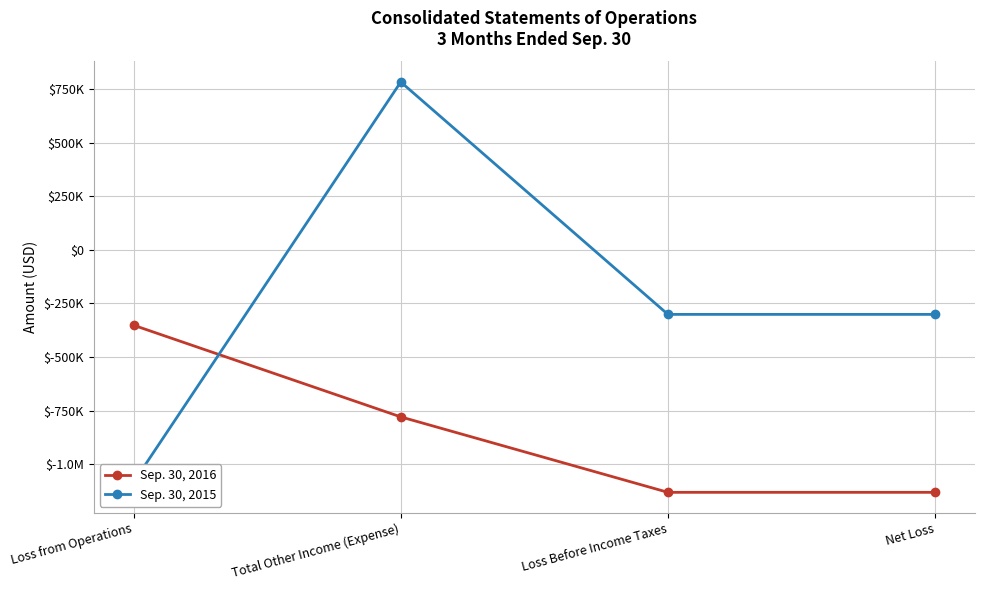

What is the label of the 2nd point from the right?

Loss Before Income Taxes